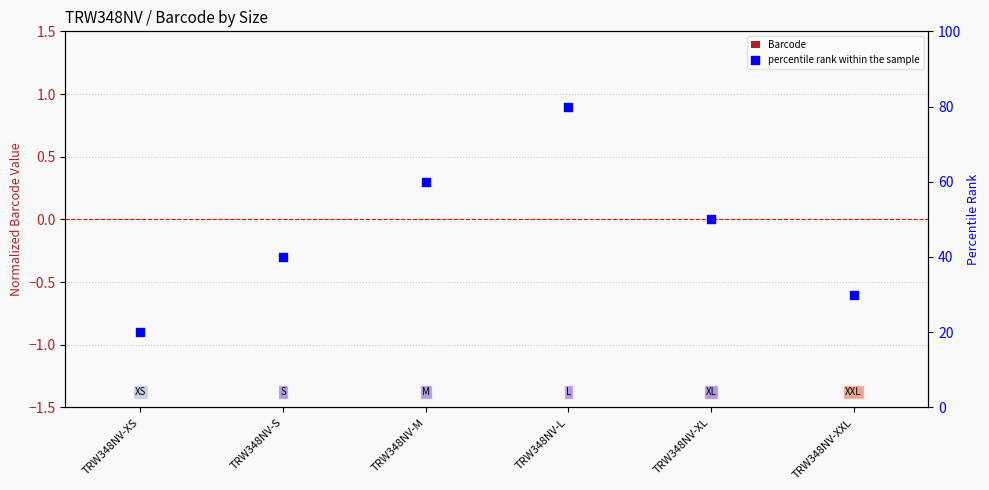

Which series reaches the maximum Y coordinate?

percentile rank within the sample